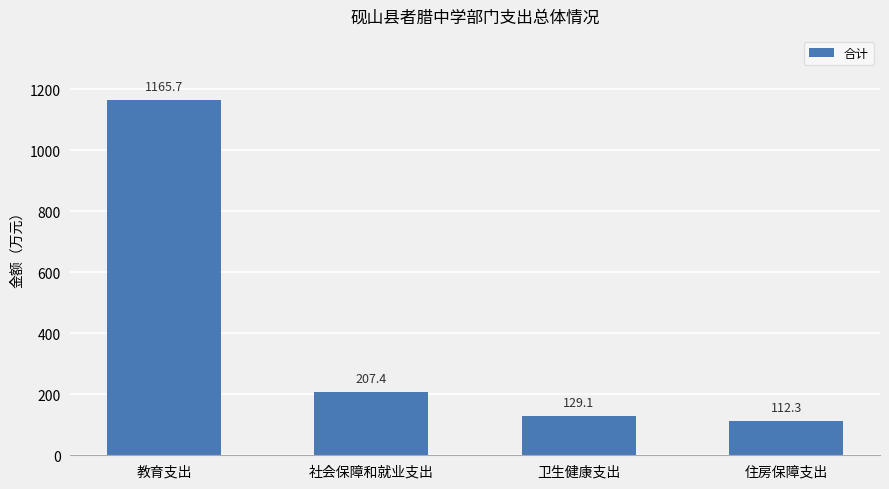

The value at 卫生健康支出 is 170.8. True or false?

False